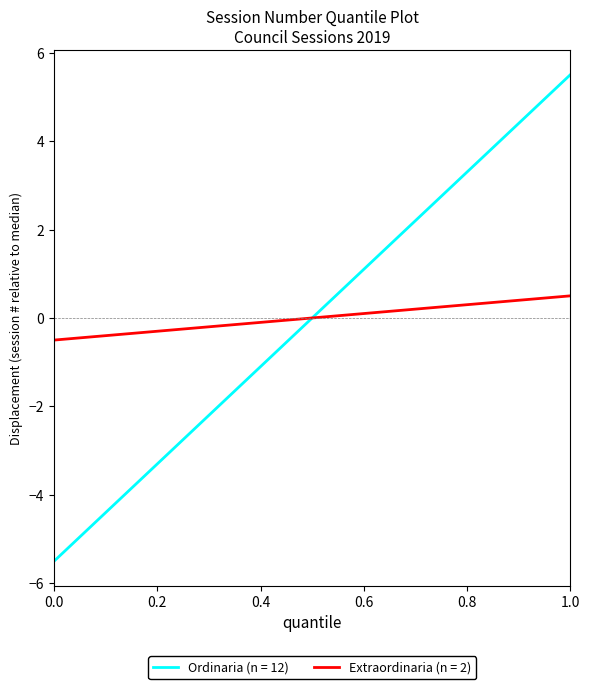

How many positive values are there?

6